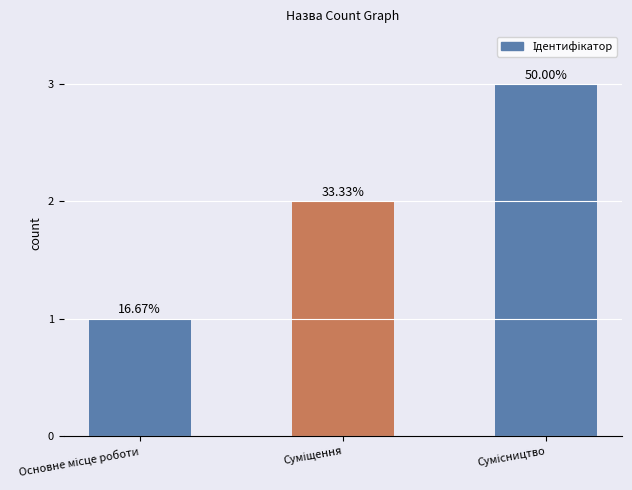

How many bars are there in total?

3